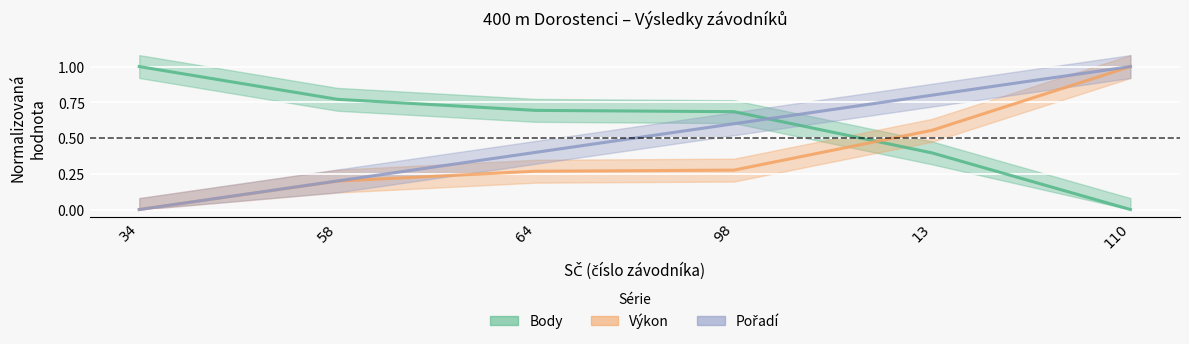

True or false: Body has a value of 0.7 at 64.

True